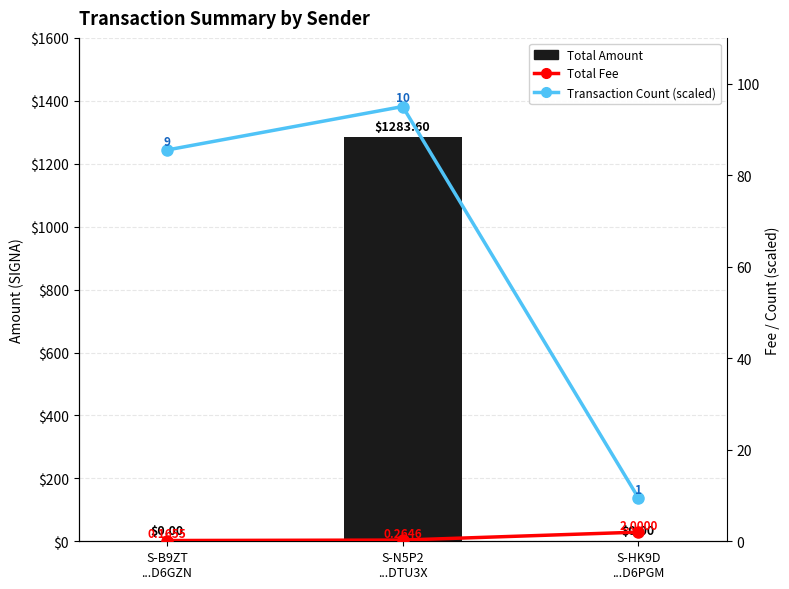

Reading left to right, what are all the values shown in this chart?

Total Amount: S-B9ZT
...D6GZN=0.0	S-N5P2
...DTU3X=1283.6	S-HK9D
...D6PGM=0.0
Total Fee: S-B9ZT
...D6GZN=0.2	S-N5P2
...DTU3X=0.3	S-HK9D
...D6PGM=2.0
Transaction Count (scaled): S-B9ZT
...D6GZN=85.5	S-N5P2
...DTU3X=95.0	S-HK9D
...D6PGM=9.5